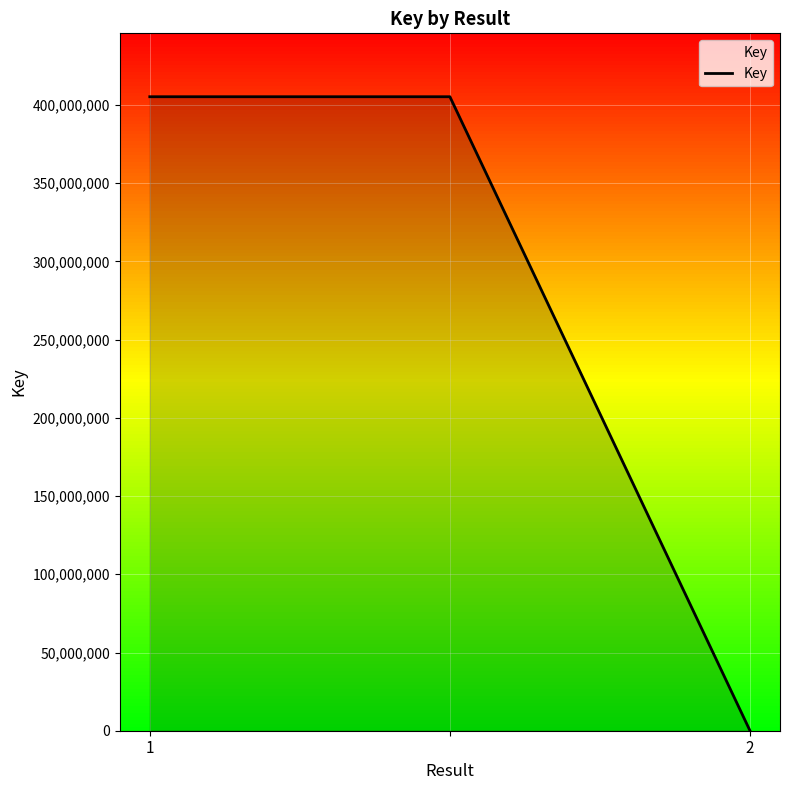

What is the average value?

270175892